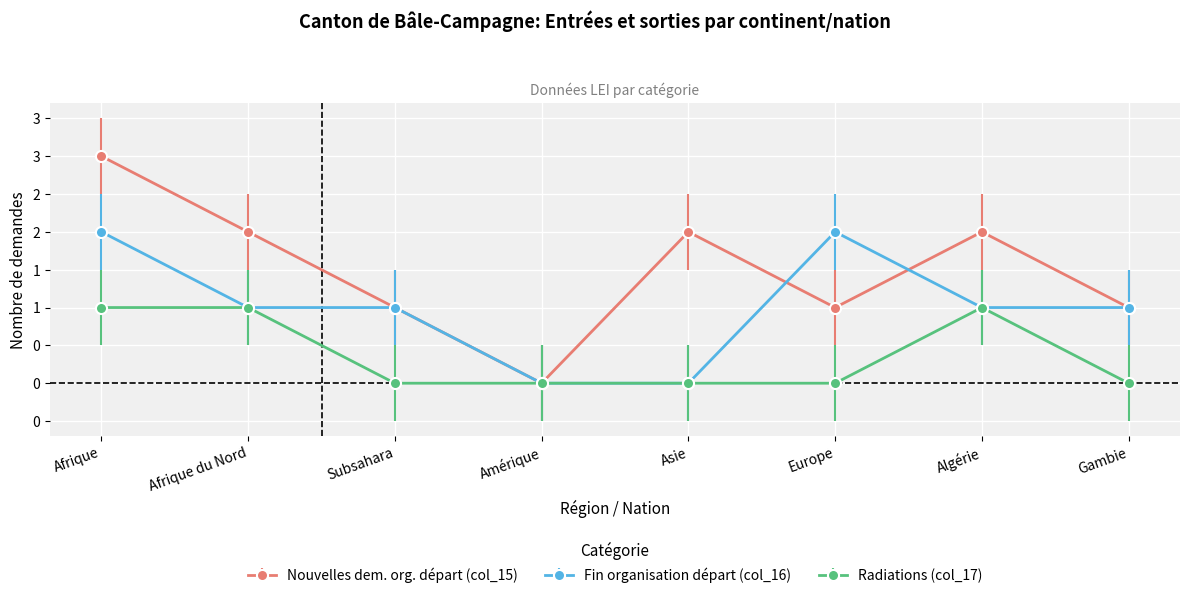

Between which two adjacent categories do Nouvelles dem. org. départ (col_15) and Fin organisation départ (col_16) first intersect?

Asie and Europe